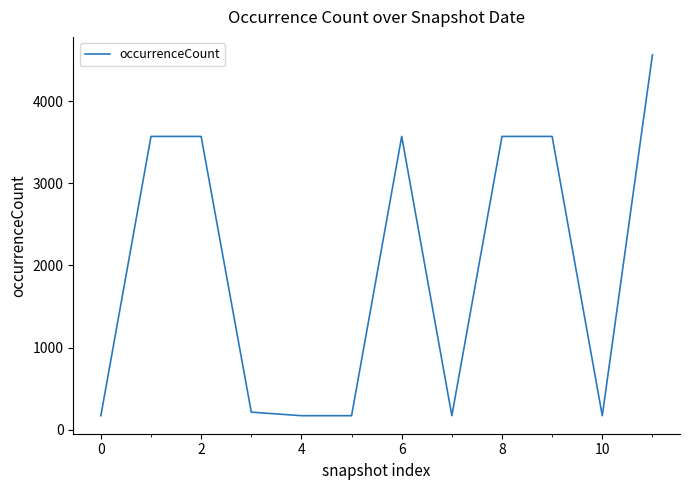

What is the smallest value displayed?

171